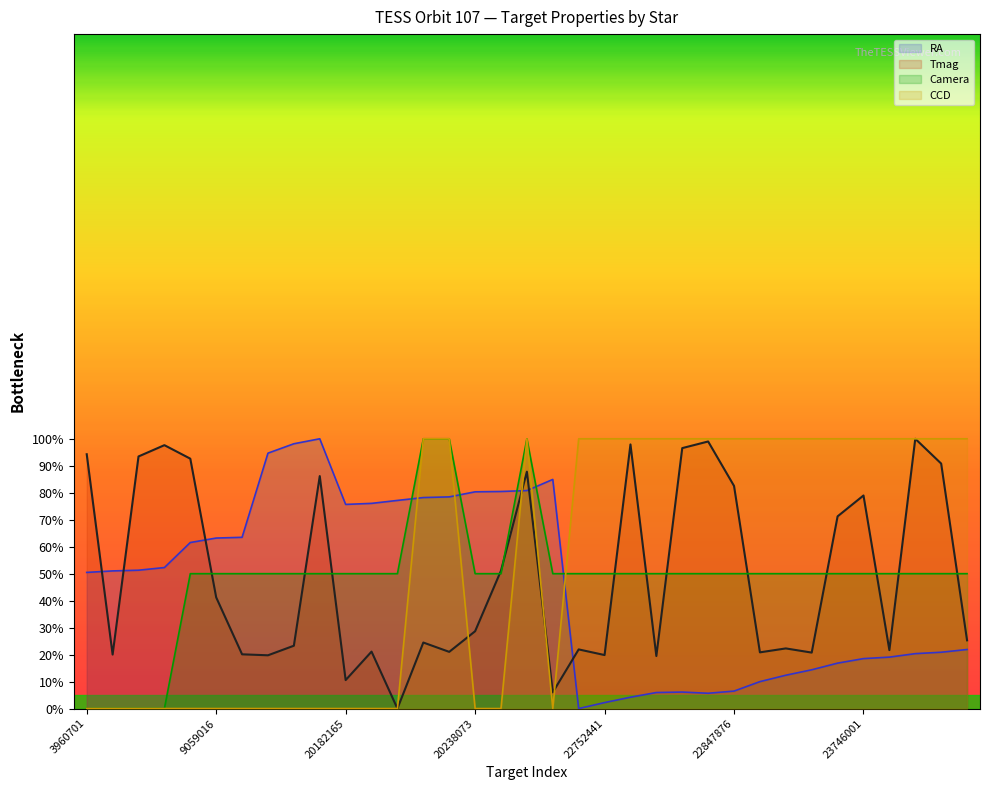

Does the chart display data point markers on the line(s)?

No